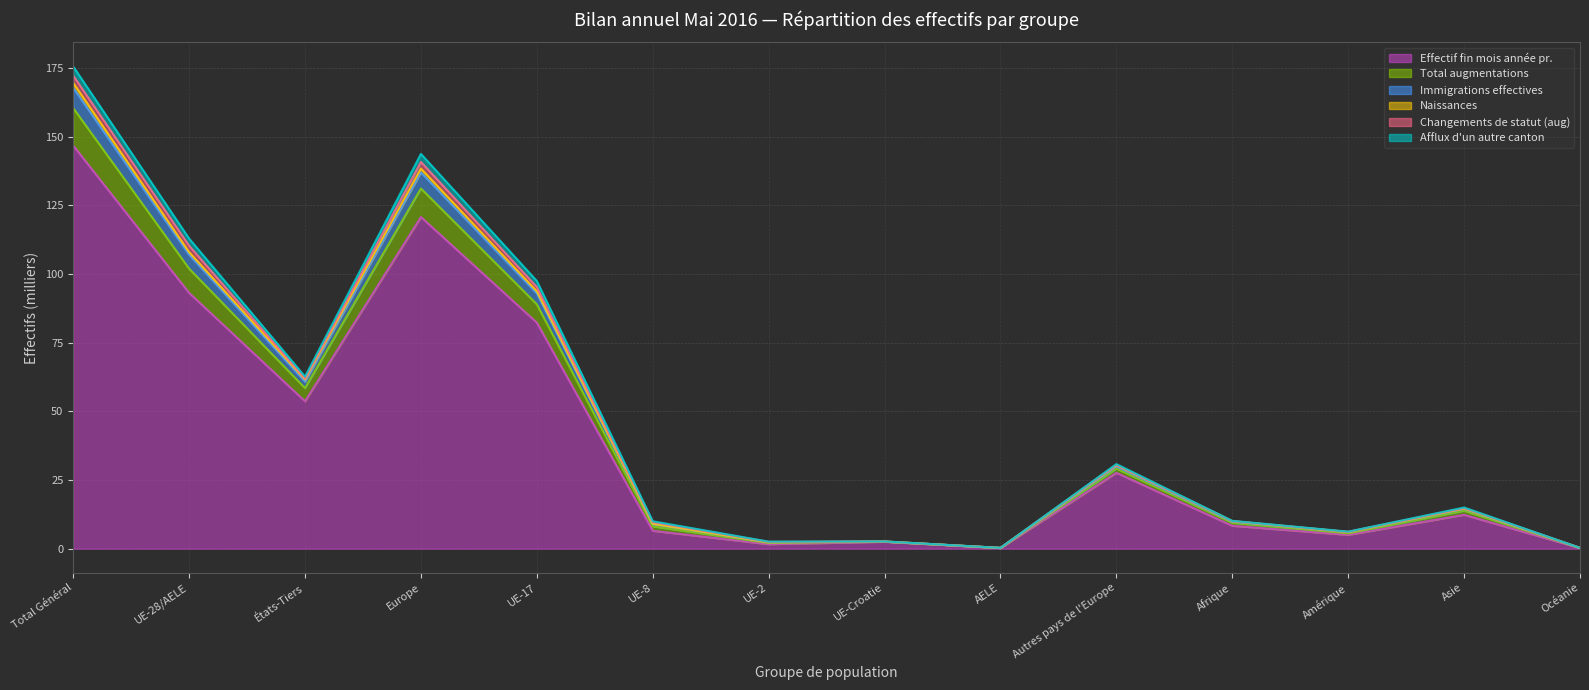

True or false: Effectif fin mois année pr. has a value of 146.8 at Total Général.

True